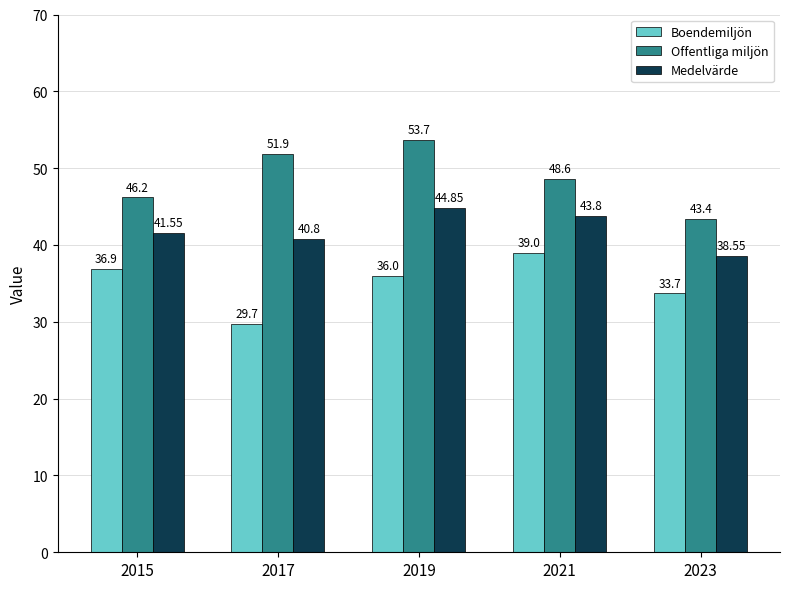

What is the smallest value displayed?

29.7